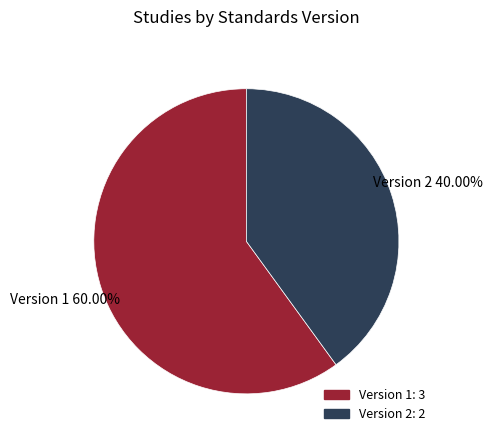

Which slice is the smallest?

Version 2